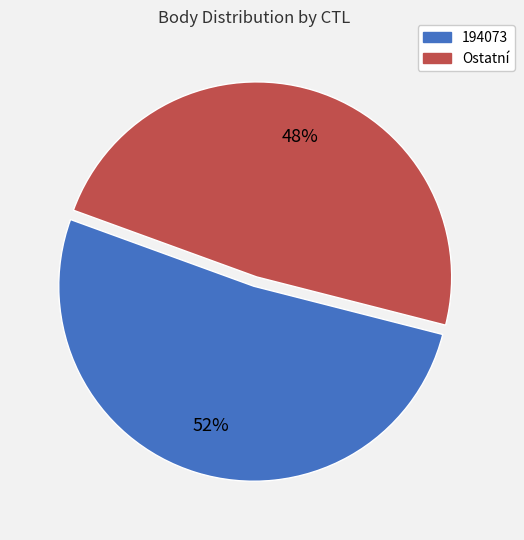

Is there a majority slice in this chart?

Yes